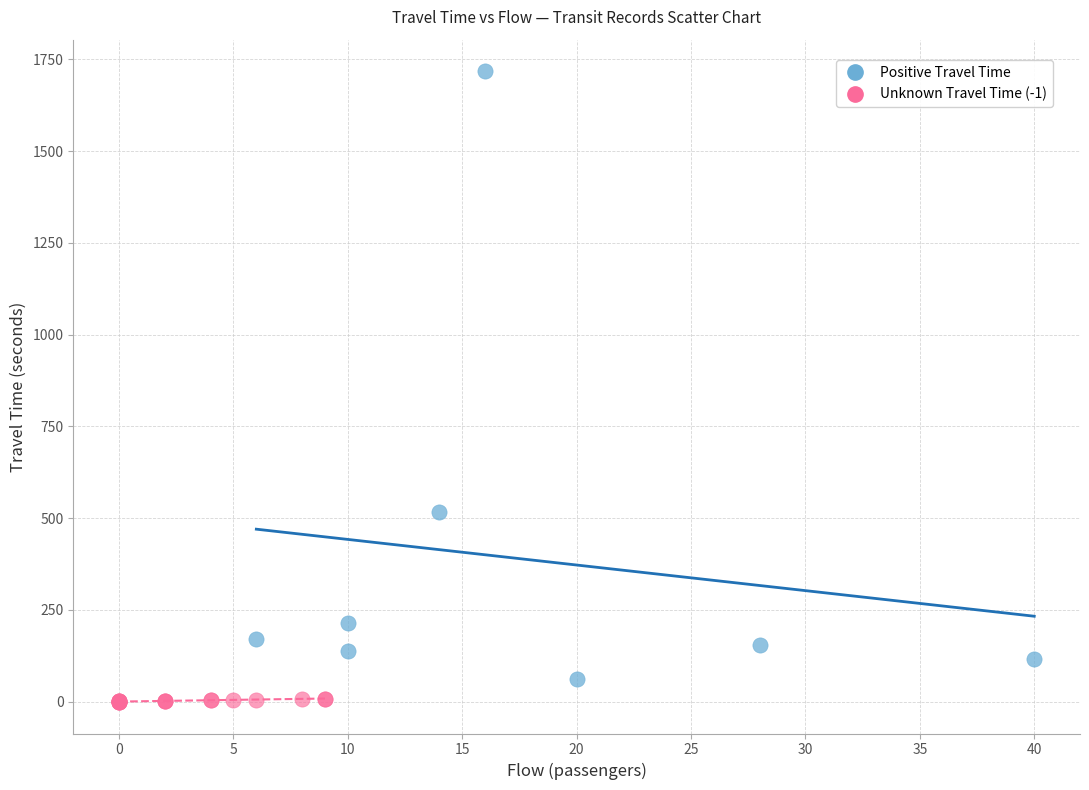

Which series has the largest Y range (max minus min)?

Positive Travel Time